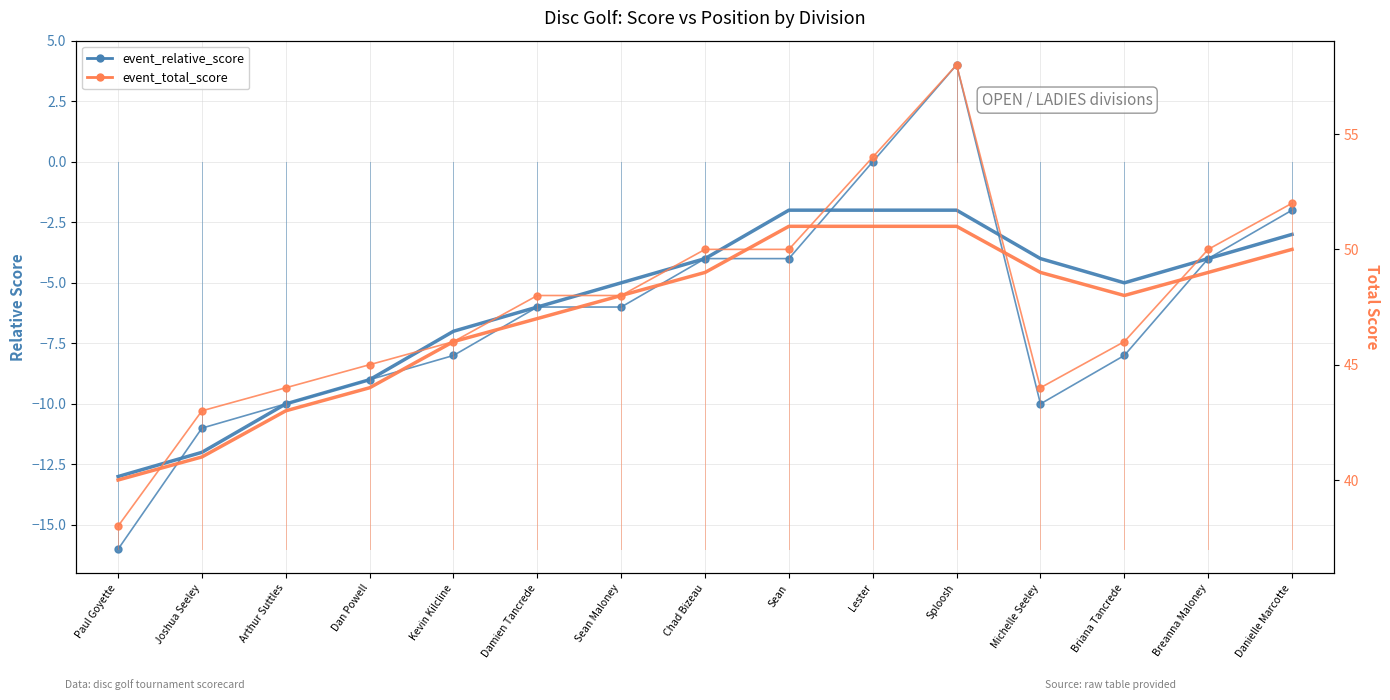

Reading right to left, extract all data points from this chart.

event_relative_score: Danielle Marcotte=-2	Breanna Maloney=-4	Briana Tancrede=-8	Michelle Seeley=-10	Sploosh=4	Lester=0	Sean=-4	Chad Bizeau=-4	Sean Maloney=-6	Damien Tancrede=-6	Kevin Kilcline=-8	Dan Powell=-9	Arthur Suttles=-10	Joshua Seeley=-11	Paul Goyette=-16
event_total_score: Danielle Marcotte=52	Breanna Maloney=50	Briana Tancrede=46	Michelle Seeley=44	Sploosh=58	Lester=54	Sean=50	Chad Bizeau=50	Sean Maloney=48	Damien Tancrede=48	Kevin Kilcline=46	Dan Powell=45	Arthur Suttles=44	Joshua Seeley=43	Paul Goyette=38